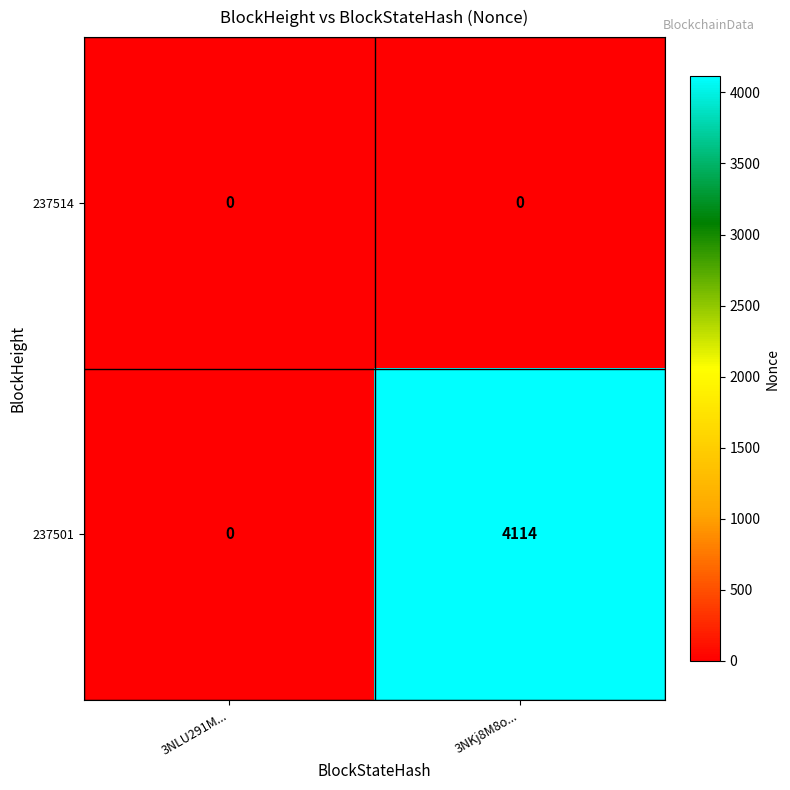

How many values in 237501 are above zero?

1